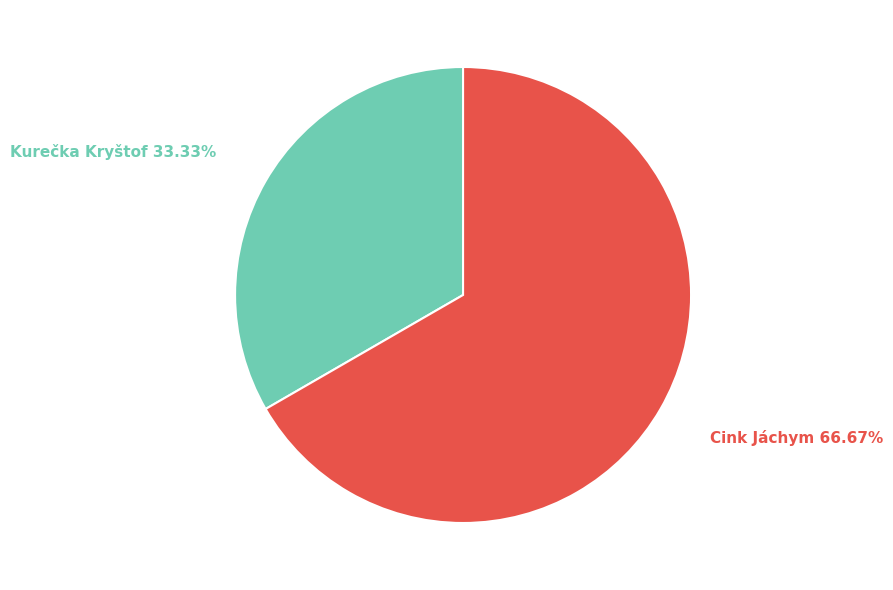

Is there any slice that represents more than half of the pie?

Yes